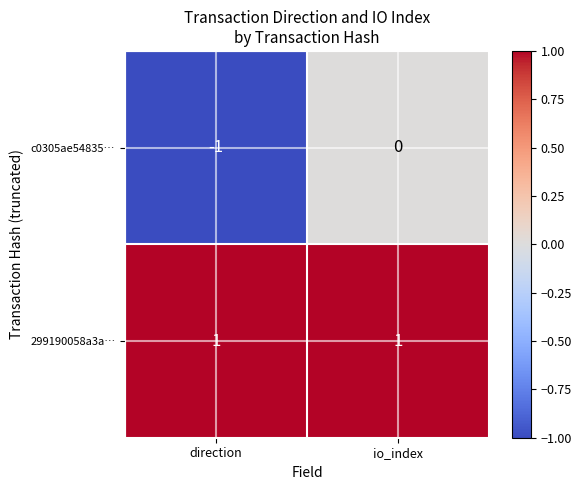

What is the difference between the highest and lowest values at direction?

2